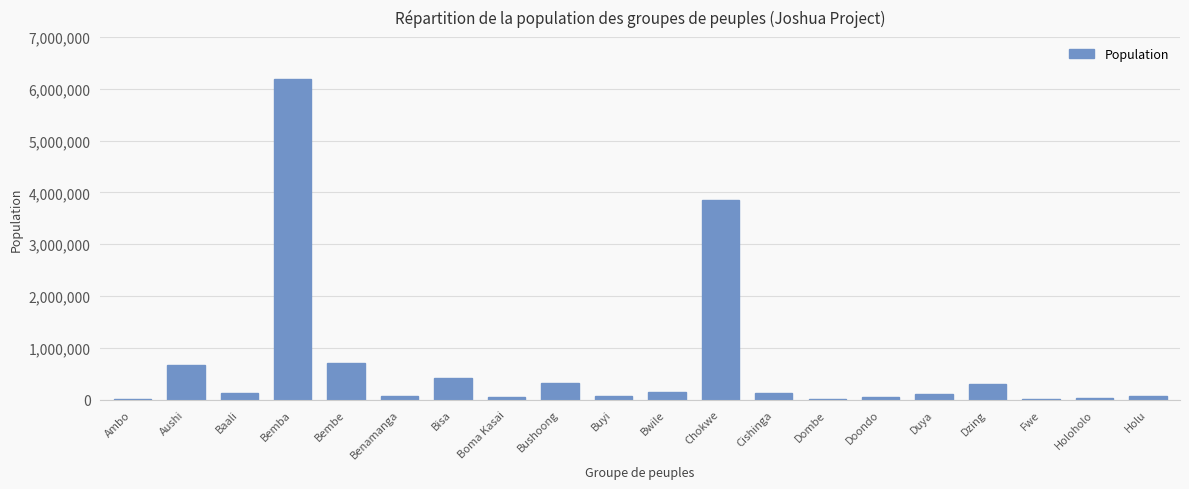

What is the difference between the values at Aushi and Bushoong?

364000